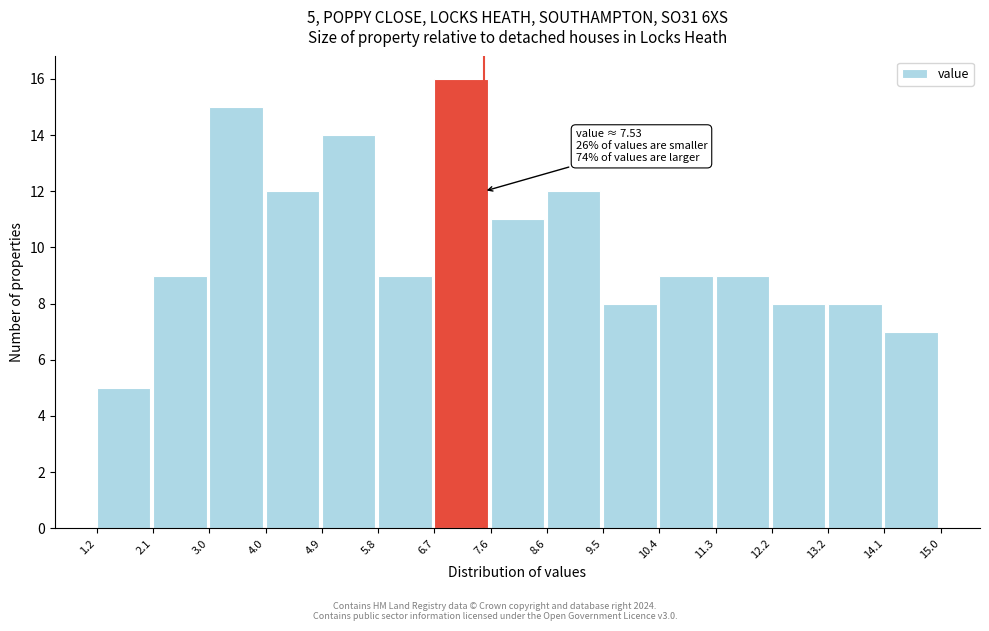

Which range on the x-axis has the tallest bar?

6.7 to 7.6